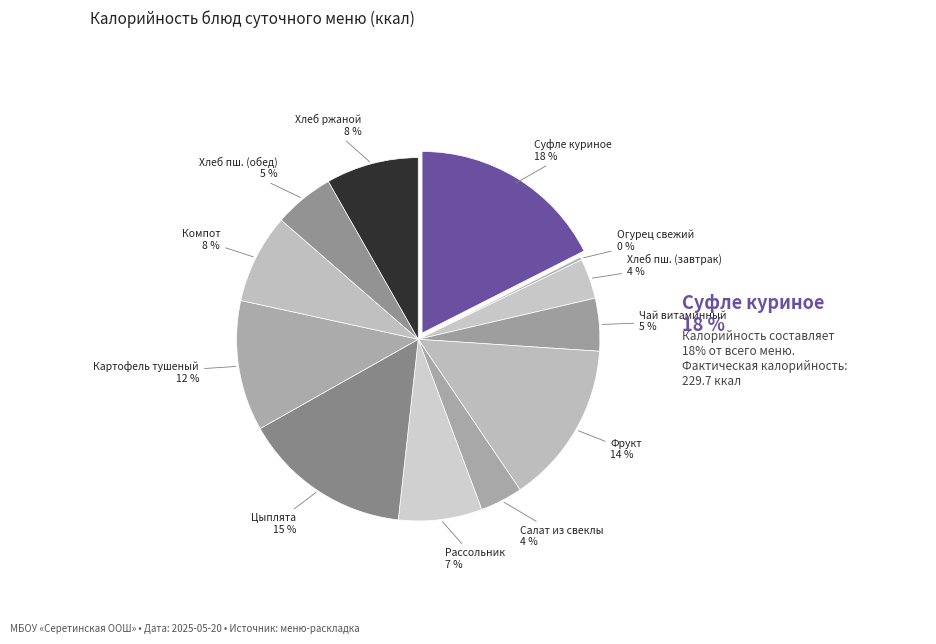

Does any single category account for the majority?

No